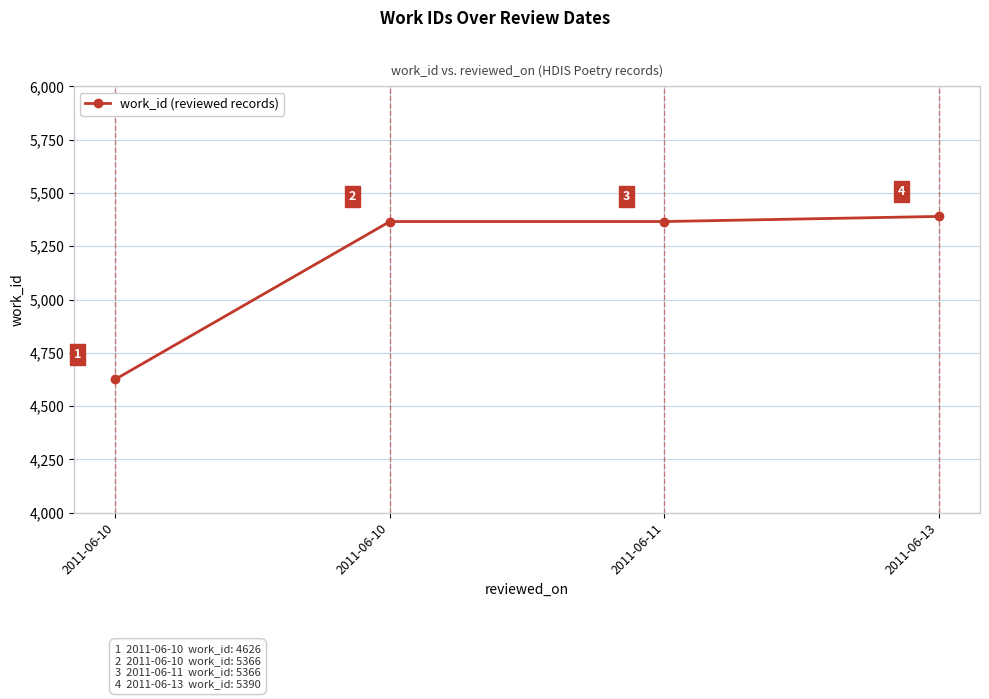

How many lines are shown in the chart?

1